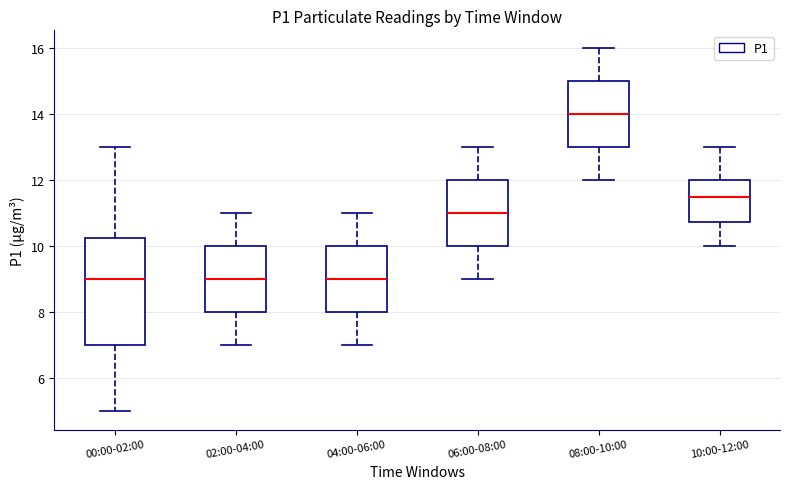

Reading left to right, transcribe this box plot: for each box, give where its median line is, the range the box spans, and where its two whiskers end, as read against the y-axis. The values are not printed on the chart, so give them approximately, as read against the axis.

00:00-02:00: median 9.0, box 7.0 to 10.2, whiskers 5.0 to 13.0
02:00-04:00: median 9.0, box 8.0 to 10.0, whiskers 7.0 to 11.0
04:00-06:00: median 9.0, box 8.0 to 10.0, whiskers 7.0 to 11.0
06:00-08:00: median 11.0, box 10.0 to 12.0, whiskers 9.0 to 13.0
08:00-10:00: median 14.0, box 13.0 to 15.0, whiskers 12.0 to 16.0
10:00-12:00: median 11.6, box 10.8 to 12.0, whiskers 10.0 to 13.0